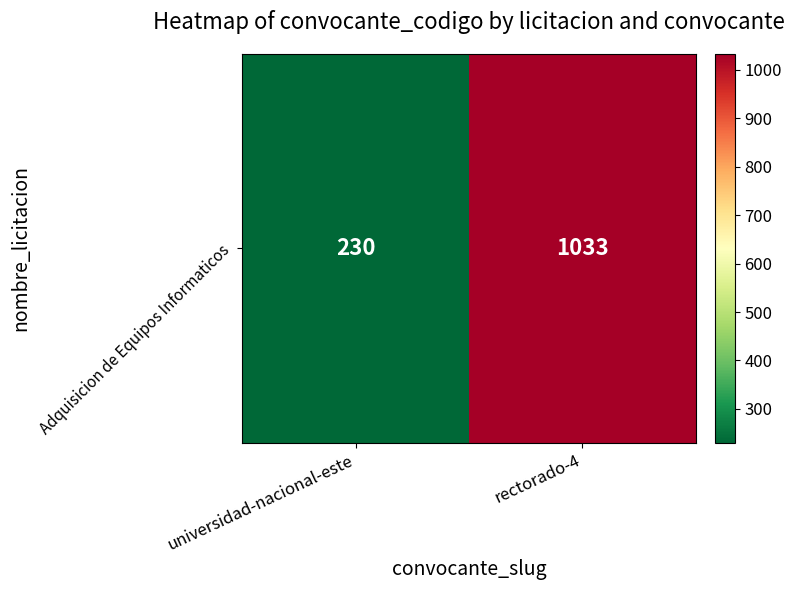

True or false: the data shows 345 at universidad-nacional-este.

False